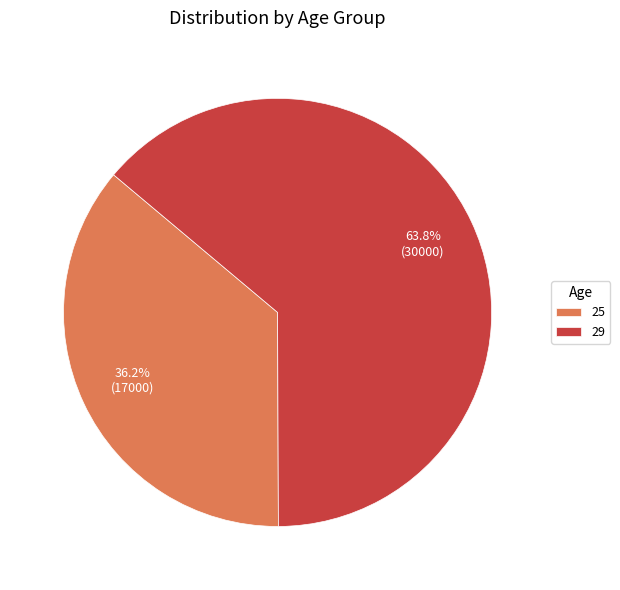

Approximately how many times larger is the value at 25 compared to 29?

0.6